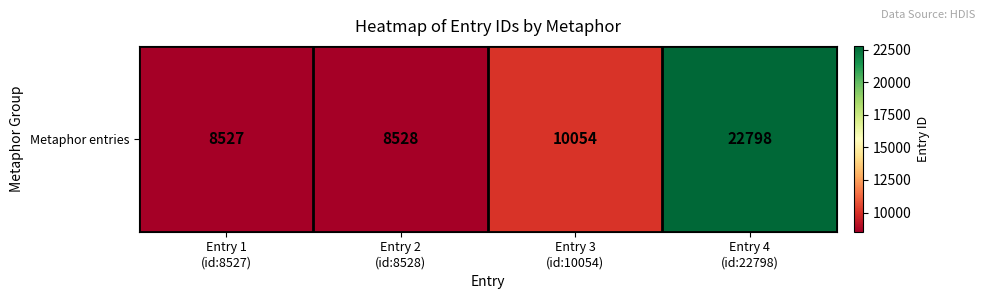

Rank the categories by value from lowest to highest.

Entry 1
(id:8527), Entry 2
(id:8528), Entry 3
(id:10054), Entry 4
(id:22798)